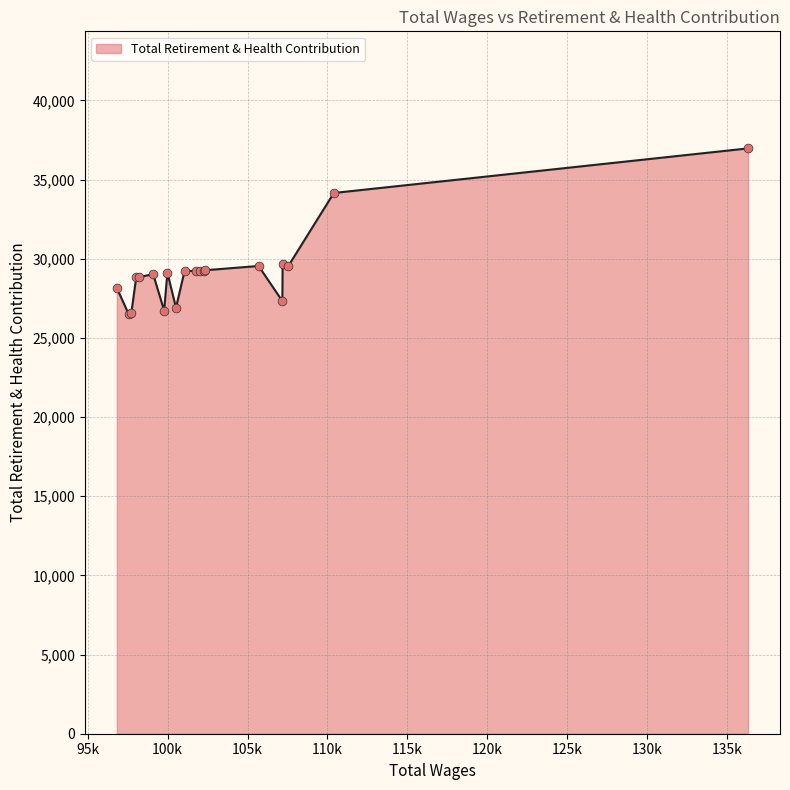

What is the difference between the maximum and minimum values?

10467